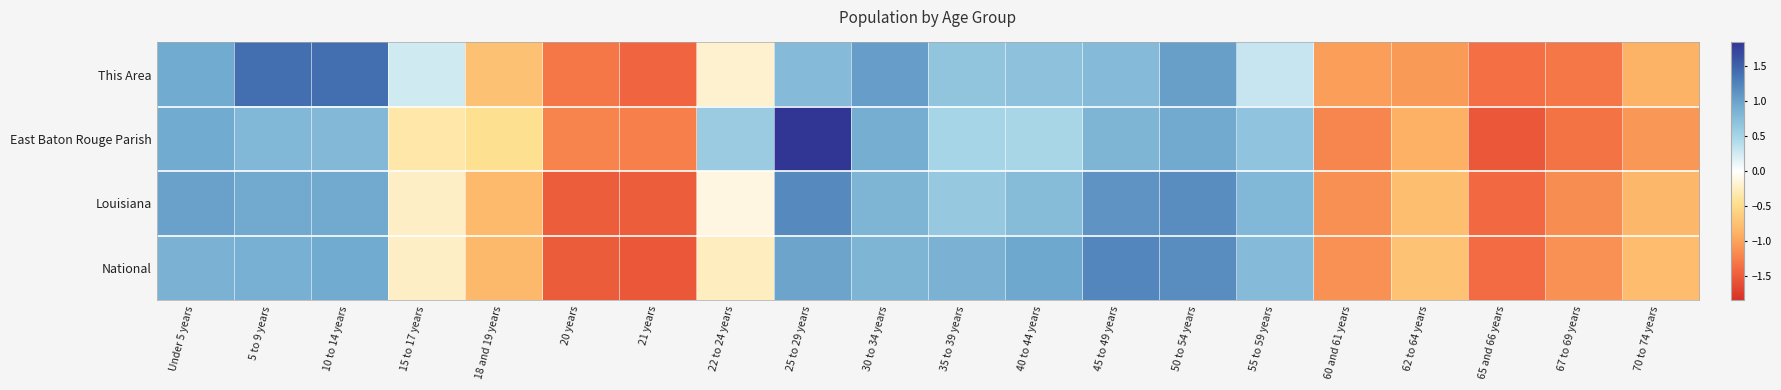

What is the smallest value displayed?

-1.5